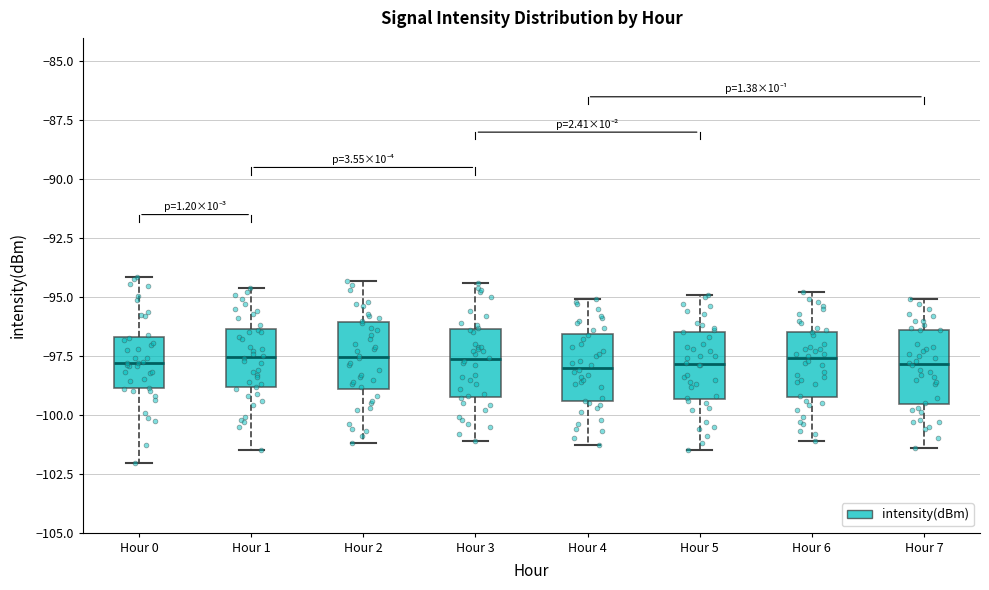

Where does the upper whisker of the box for Hour 5 end on the y-axis? The values are not printed on the chart, so give them approximately, as read against the axis.

-95.0